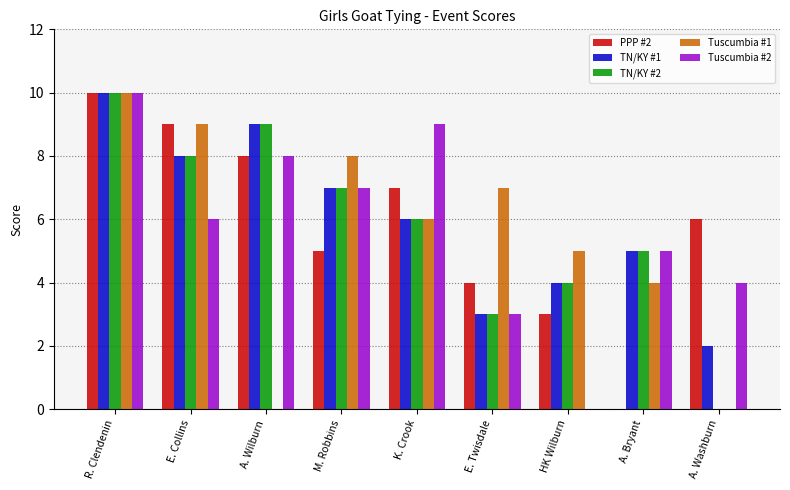

How many groups of bars are there?

9